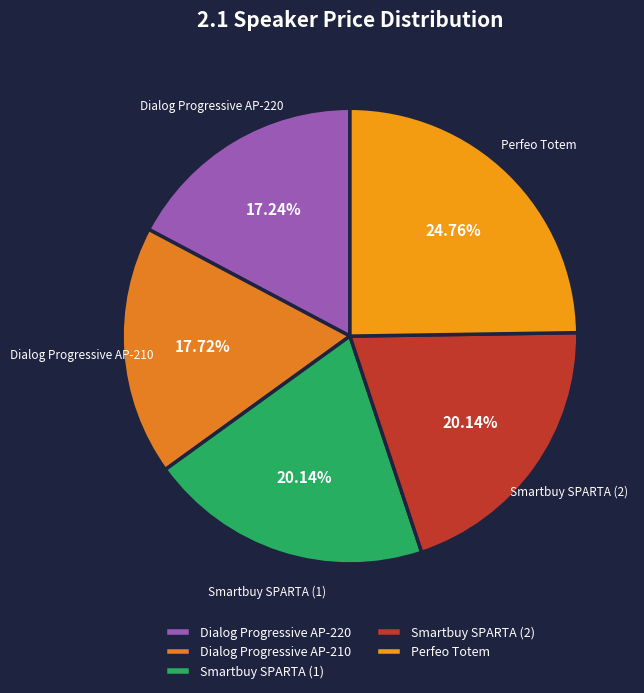

To the nearest percent, what percentage of the pie is Dialog Progressive AP-220?

17%